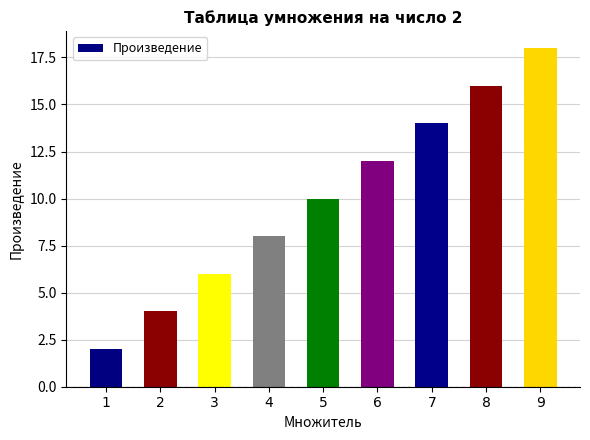

How many series are shown in this chart?

1